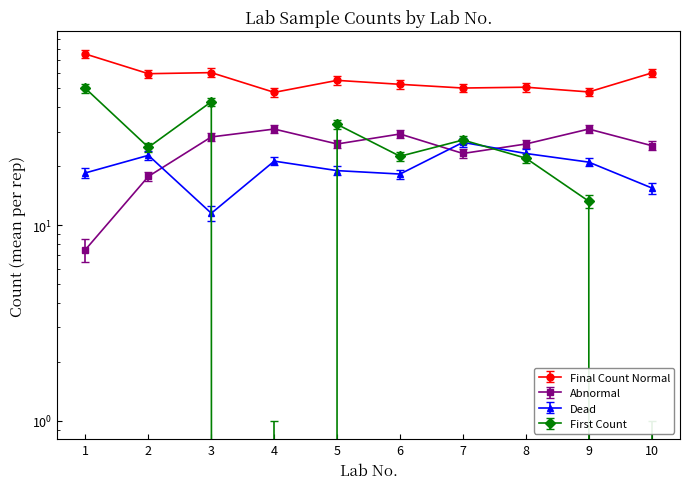

The value of Abnormal at 9 is 41.4. True or false?

False